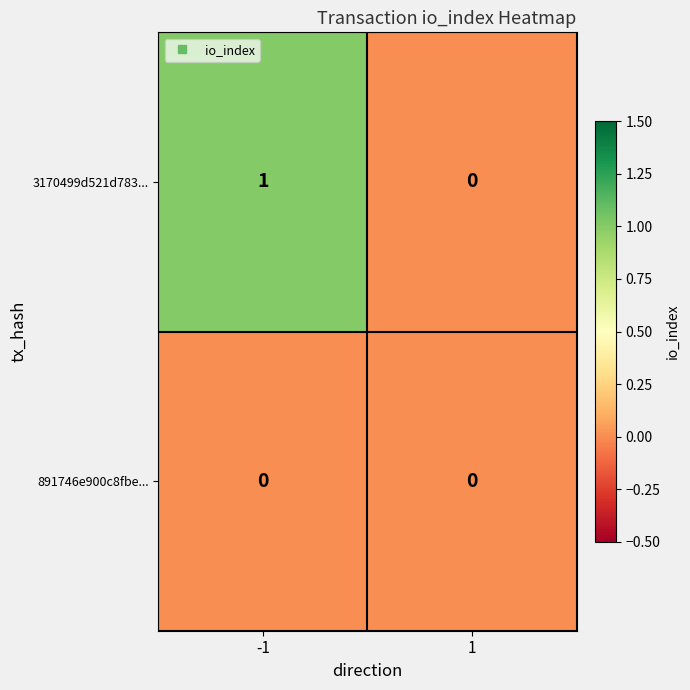

Reading right to left, extract all data points from this chart.

3170499d521d783...: 0	1
891746e900c8fbe...: 0	0